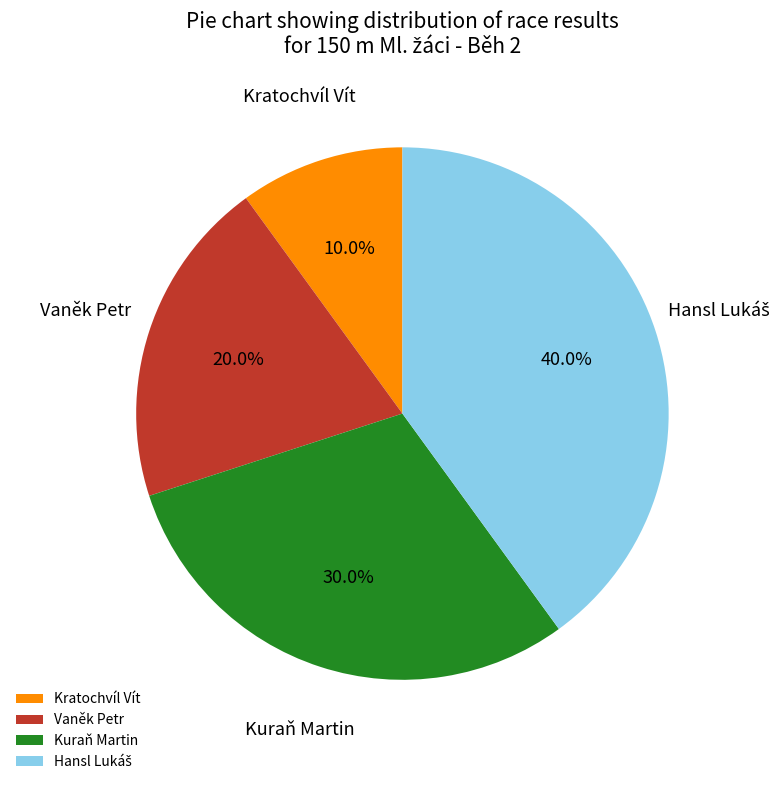

To the nearest percent, what is the combined percentage of Kuraň Martin and Vaněk Petr?

50%